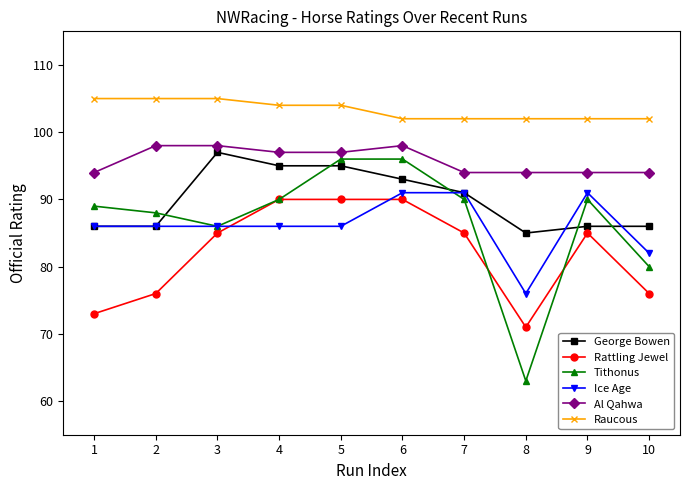

Rank the series at 8 from highest to lowest value.

Raucous, Al Qahwa, George Bowen, Ice Age, Rattling Jewel, Tithonus